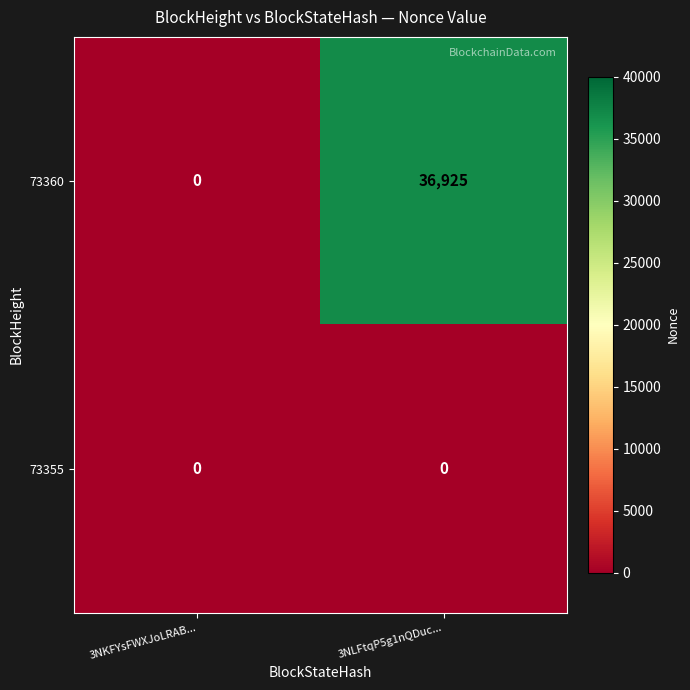

The value of 73360 at 3NKFYsFWXJoLRAB... is 12797. True or false?

False